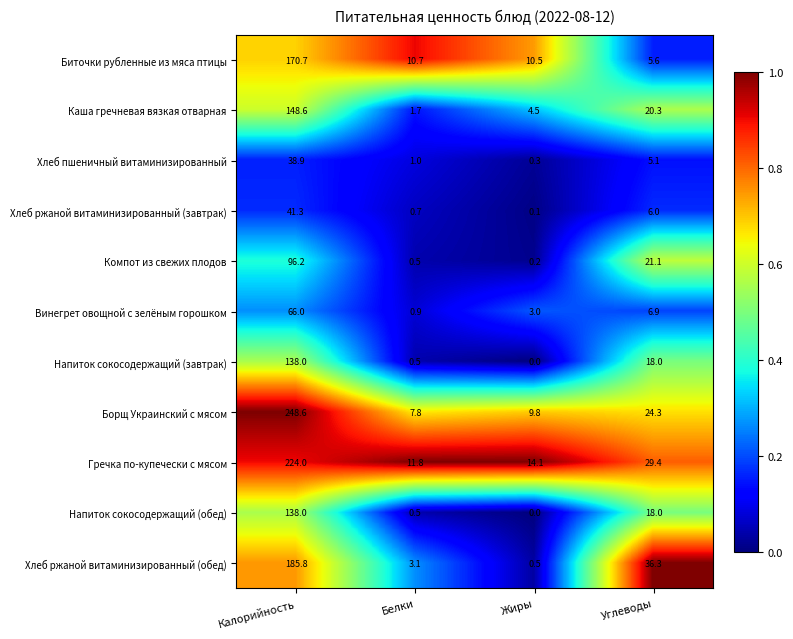

List the labels in order of Хлеб ржаной витаминизированный (завтрак) value, smallest first.

Жиры, Белки, Углеводы, Калорийность